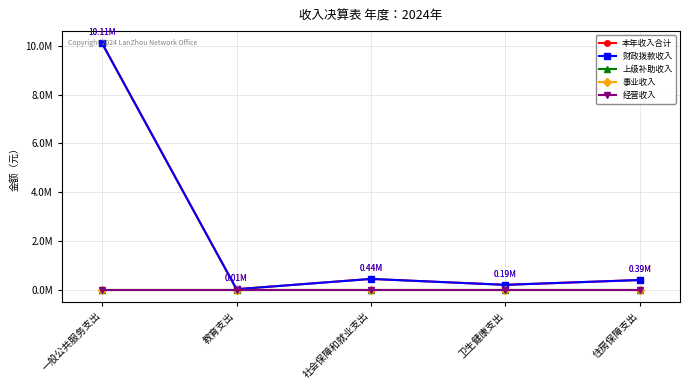

Rank the series by their maximum value, from lowest to highest.

上级补助收入, 事业收入, 经营收入, 本年收入合计, 财政拨款收入